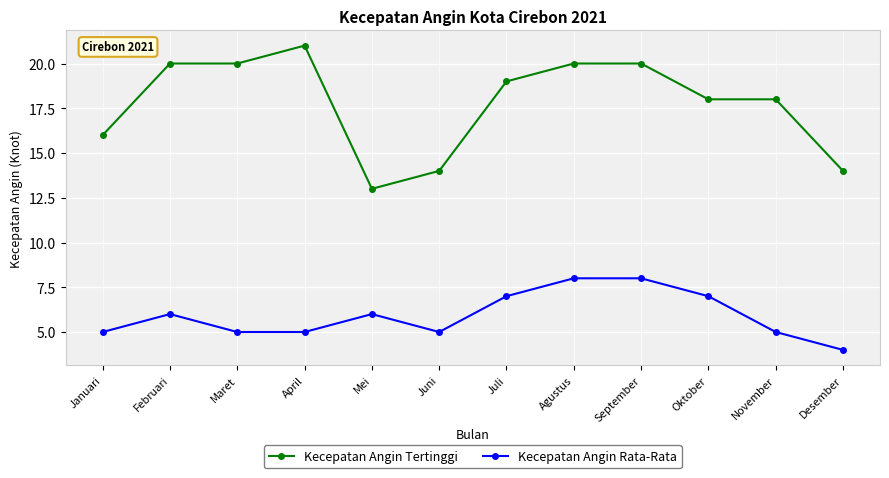

What is the difference between the highest and lowest values at Februari?

14